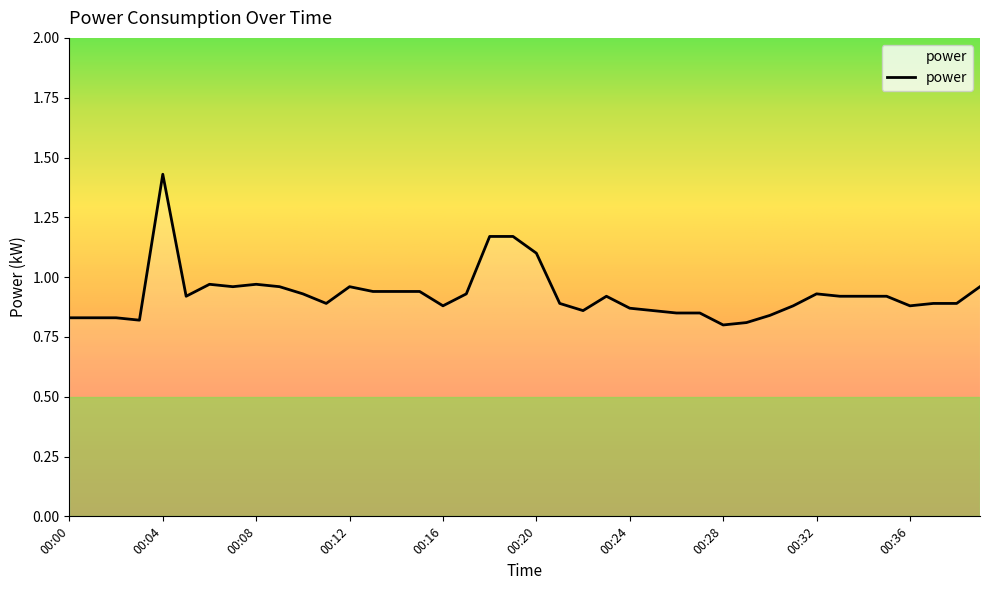

What is the difference between the maximum and minimum values?

0.6